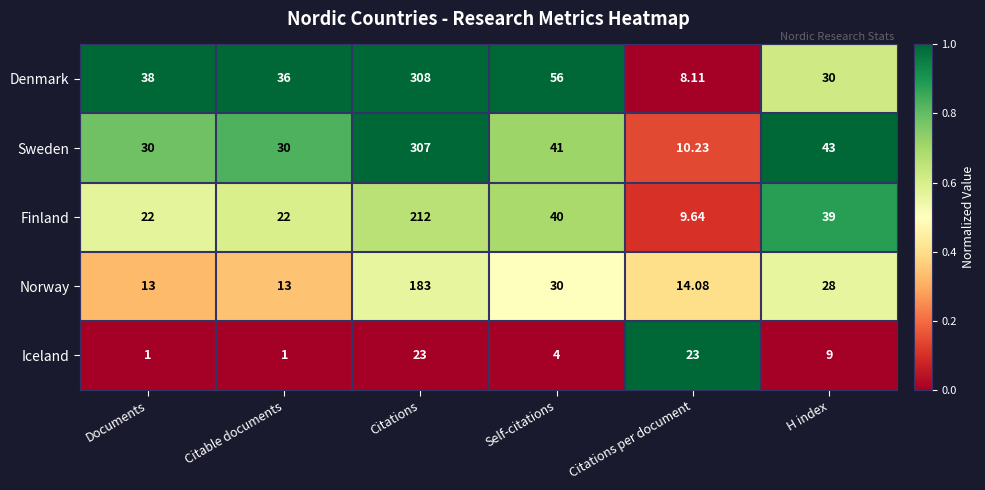

Which series changed the most between Citable documents and Self-citations?

Denmark